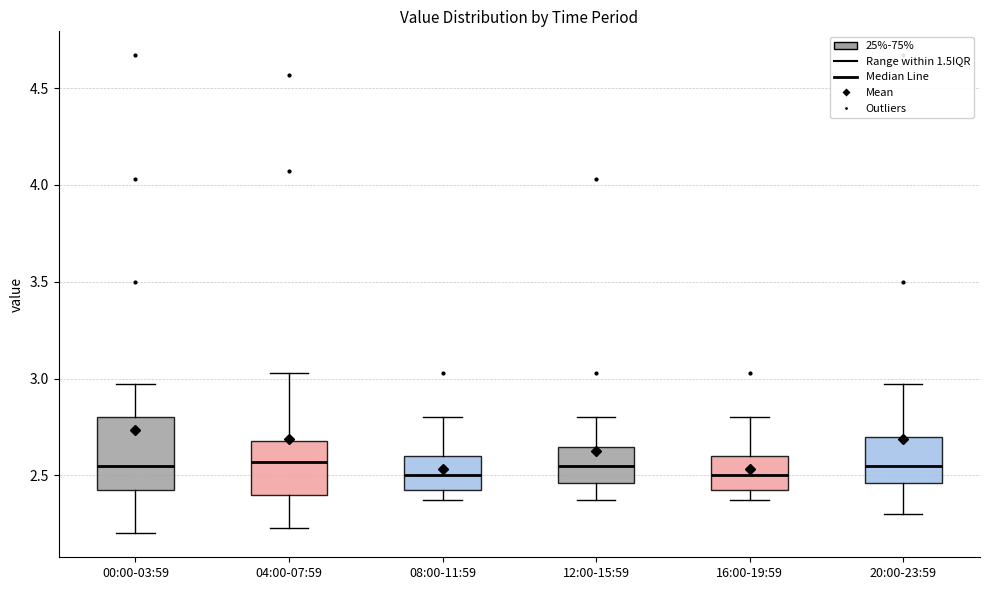

Where is the upper edge of the box for 00:00-03:59 on the y-axis? The values are not printed on the chart, so give them approximately, as read against the axis.

2.80